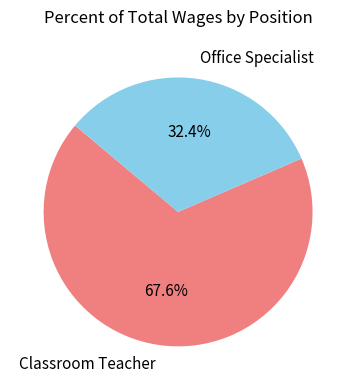

Which has a higher value, Classroom Teacher or Office Specialist?

Classroom Teacher